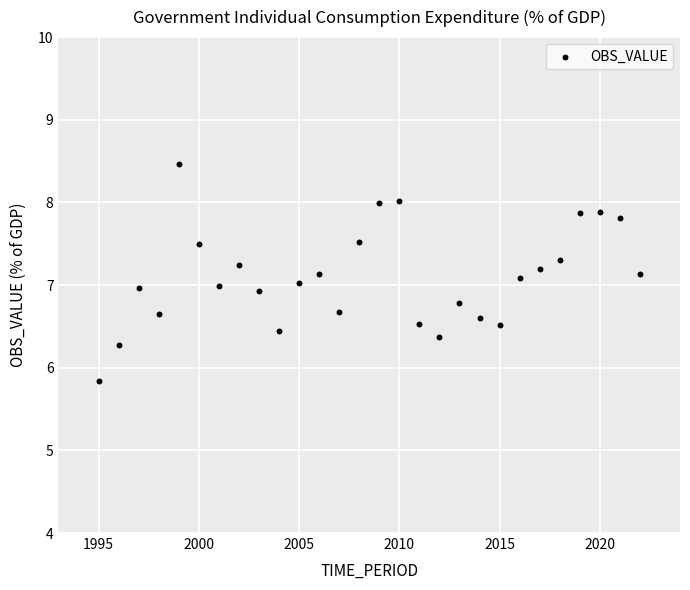

What is the range of Y values (max minus min)?

2.6